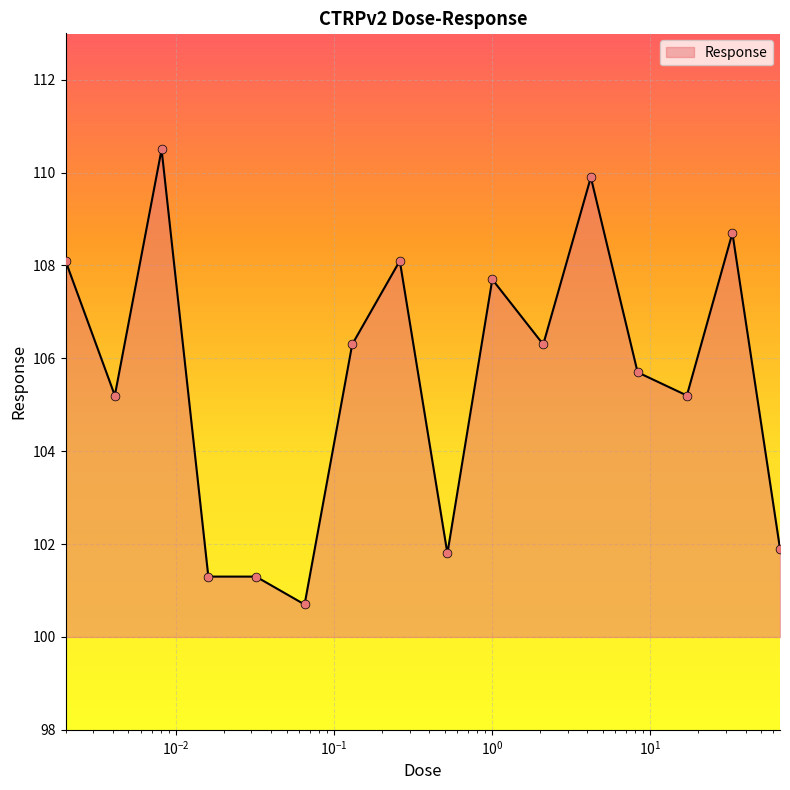

What is the smallest value displayed?

100.7